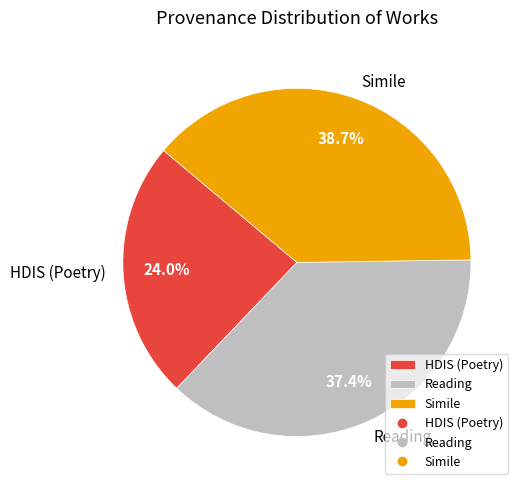

Approximately how many times larger is the value at HDIS (Poetry) compared to Reading?

0.6